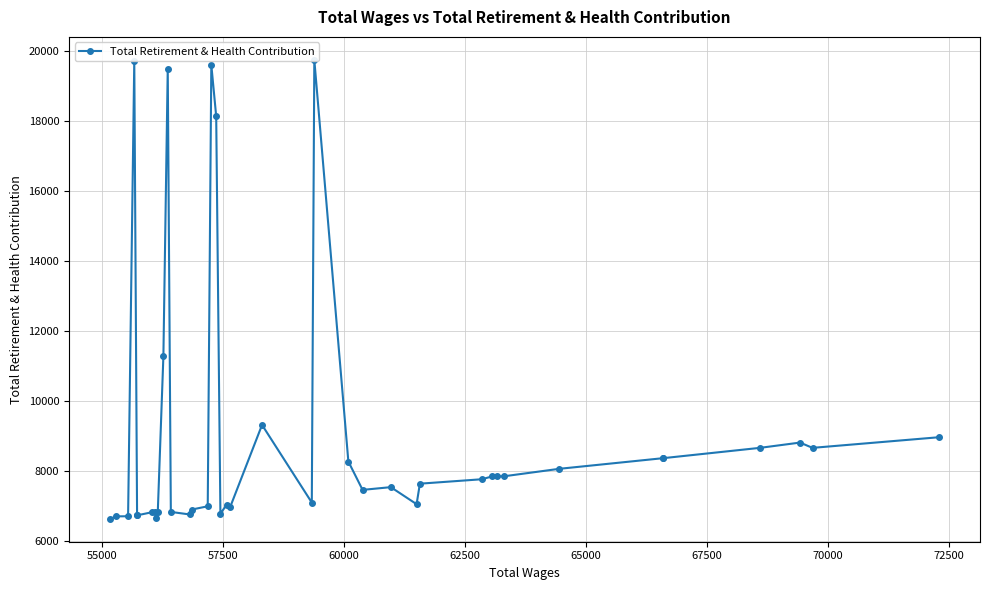

How many points are lower than both their immediate neighbors (excluding endpoints)?

8